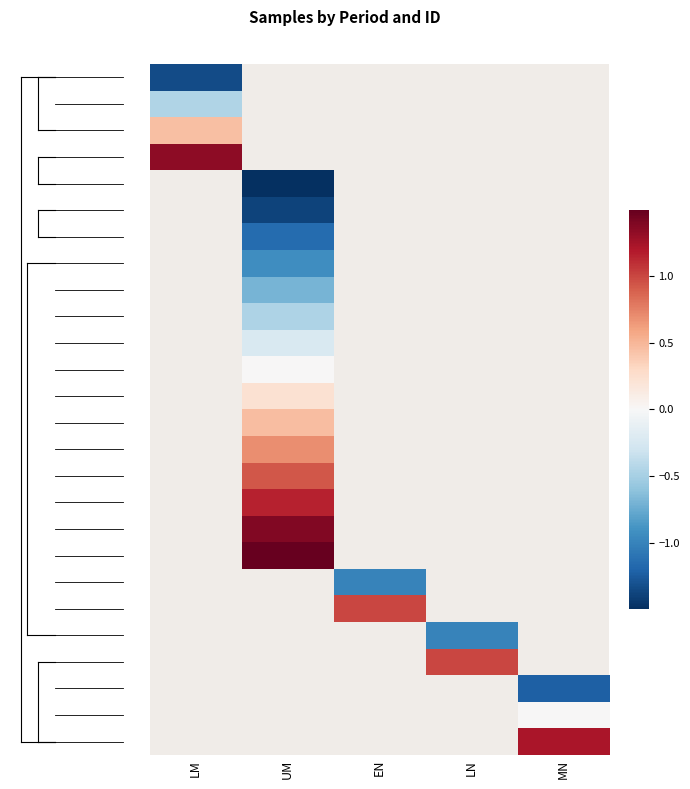

How many distinct data groups are displayed?

26